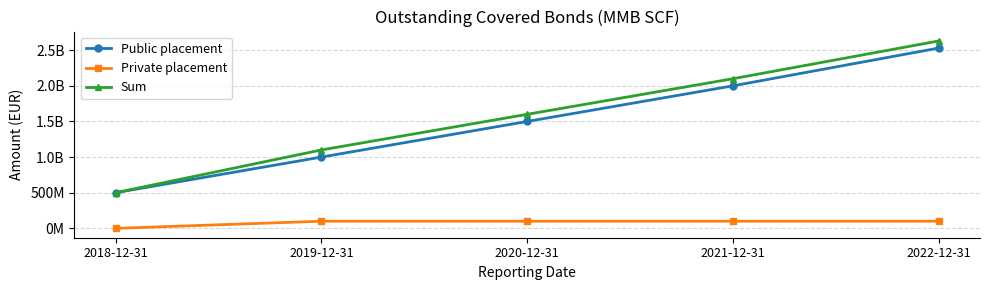

The Sum series shows 1600000000 at 2020-12-31. True or false?

True